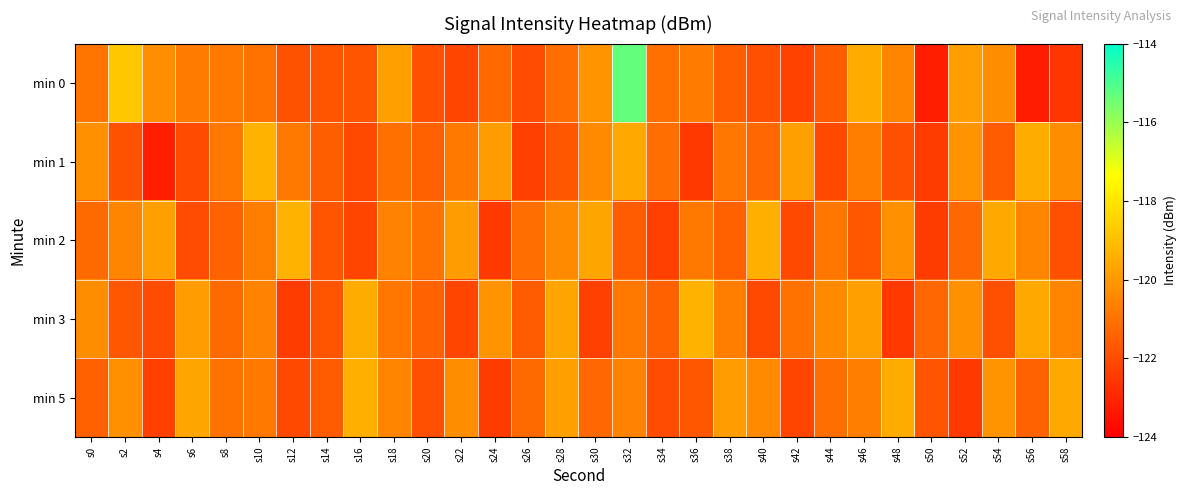

How many distinct data groups are displayed?

5